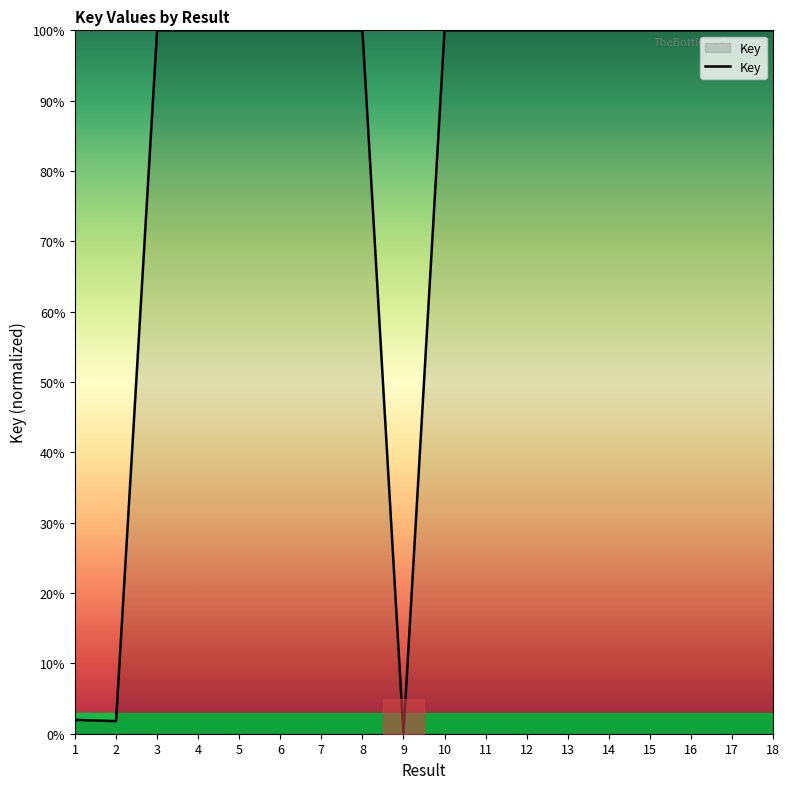

What is the maximum value shown in the chart?

100.0